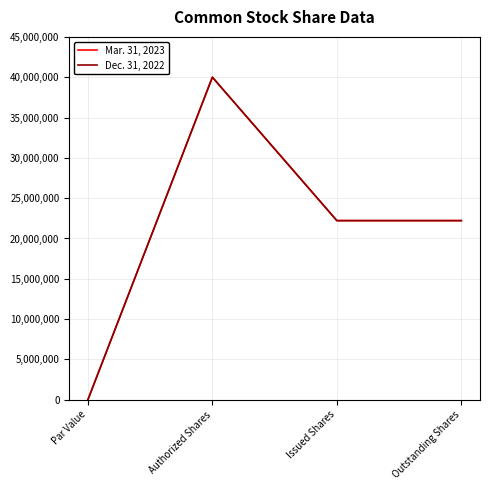

How many distinct data groups are displayed?

2